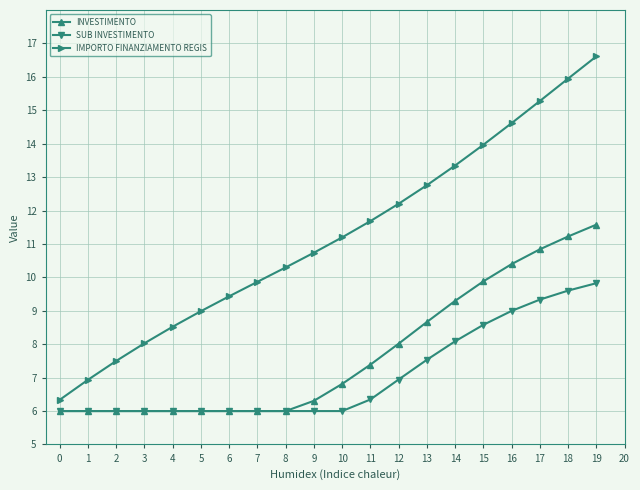

Which label corresponds to the largest value in the chart?

19